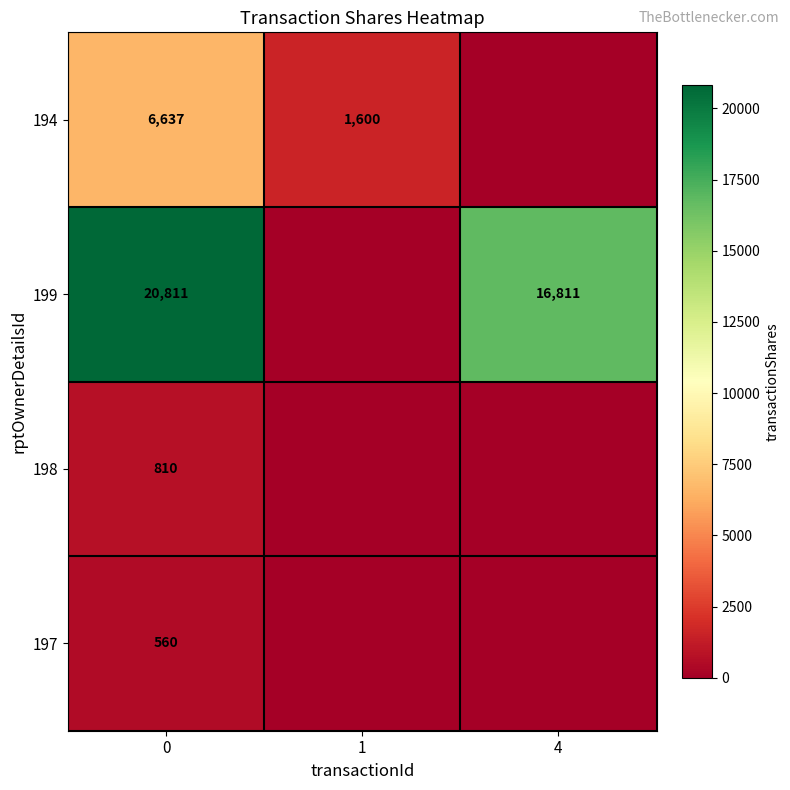

The 199 series shows 31294 at 0. True or false?

False